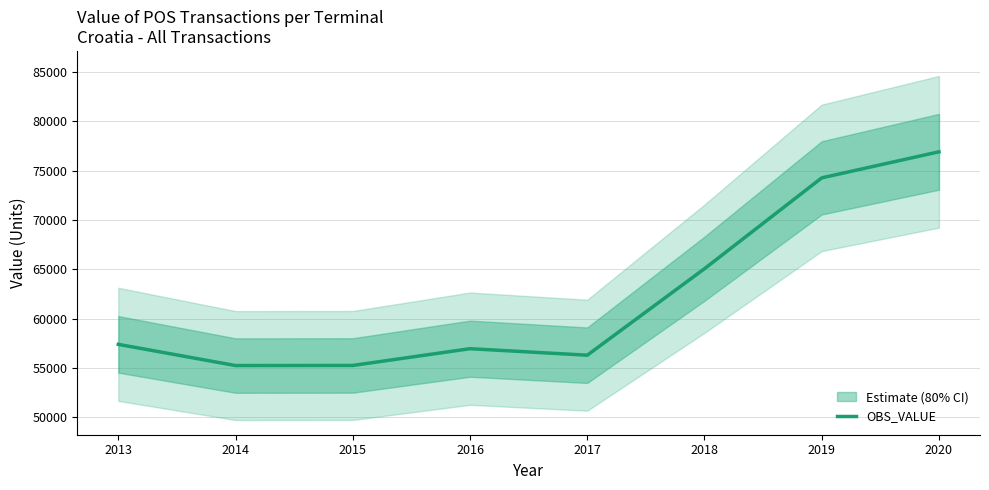

Where is the data nearest to the value 66081?

2018